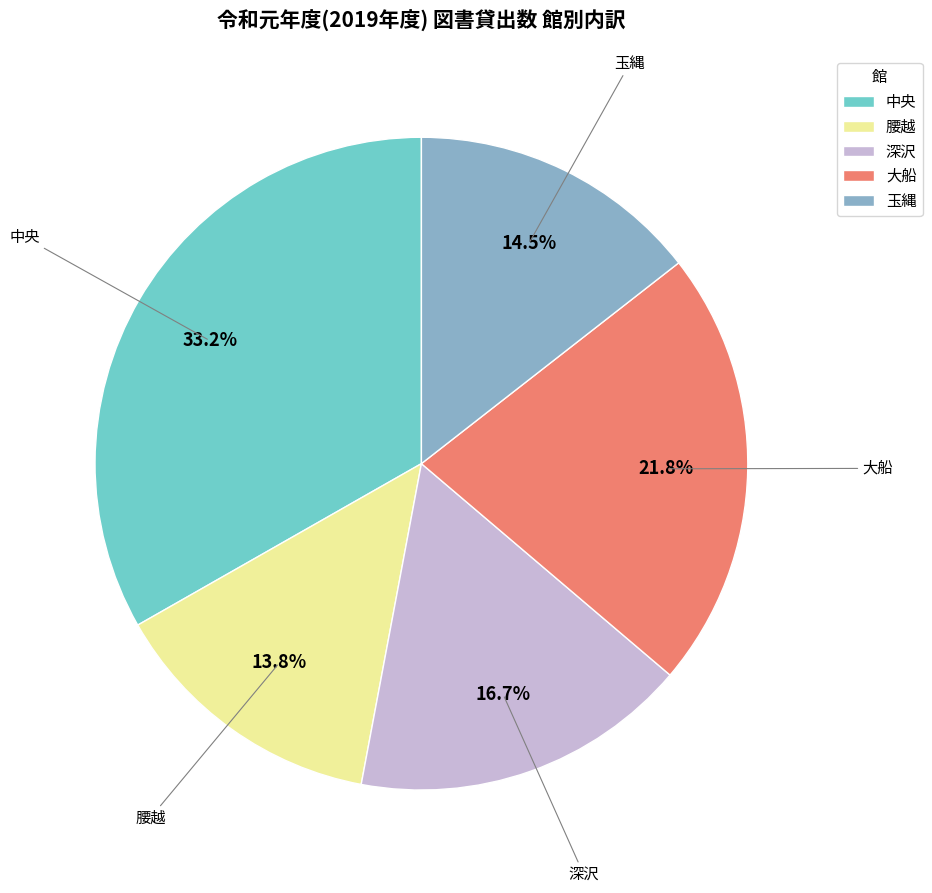

Rank the categories by value from highest to lowest.

中央, 大船, 深沢, 玉縄, 腰越